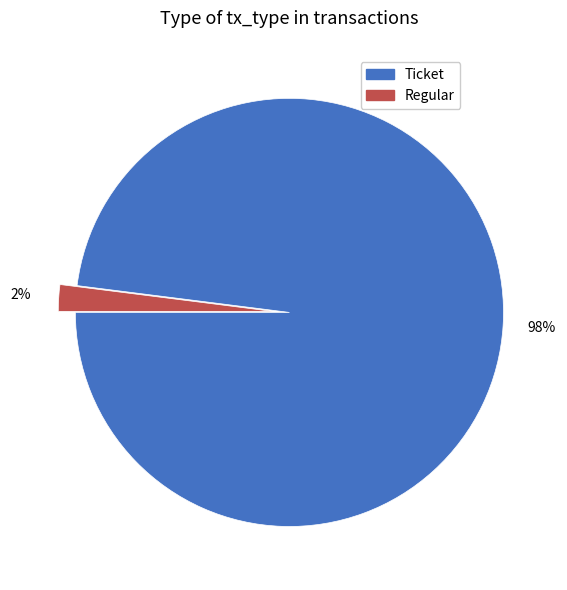

Rank the categories by value from highest to lowest.

Ticket, Regular